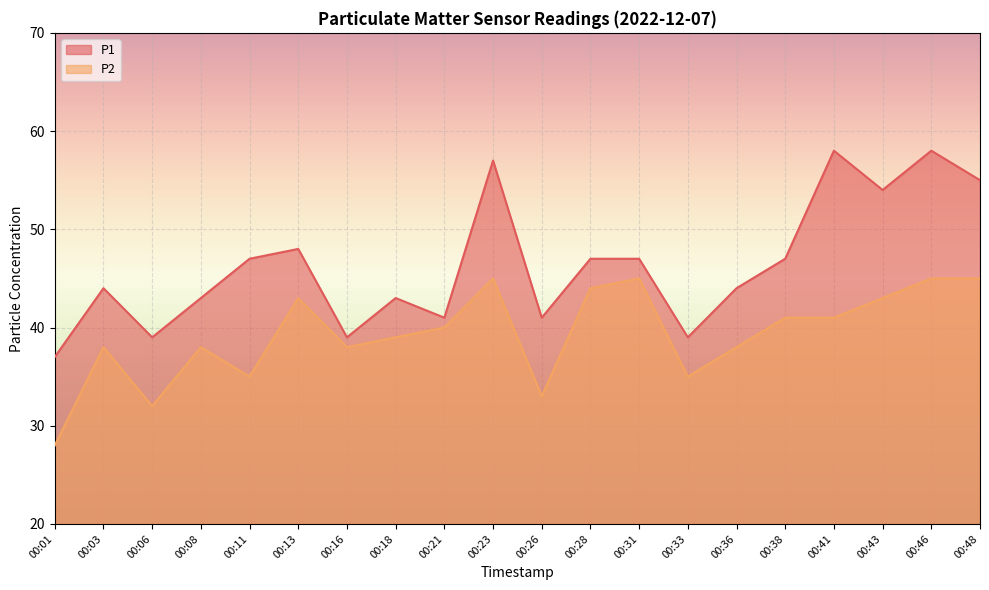

Which series has the largest total across all categories?

P1